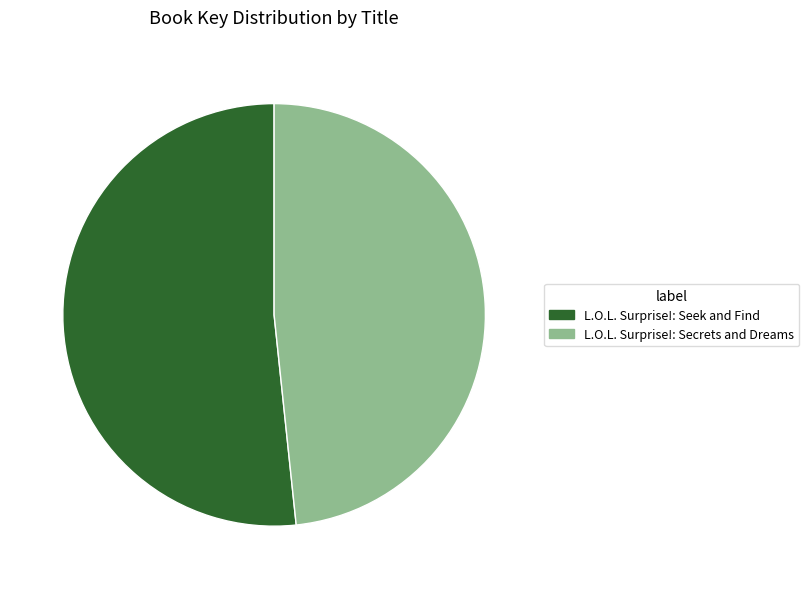

Approximately how many times larger is the value at L.O.L. Surprise!: Seek and Find compared to L.O.L. Surprise!: Secrets and Dreams?

1.1